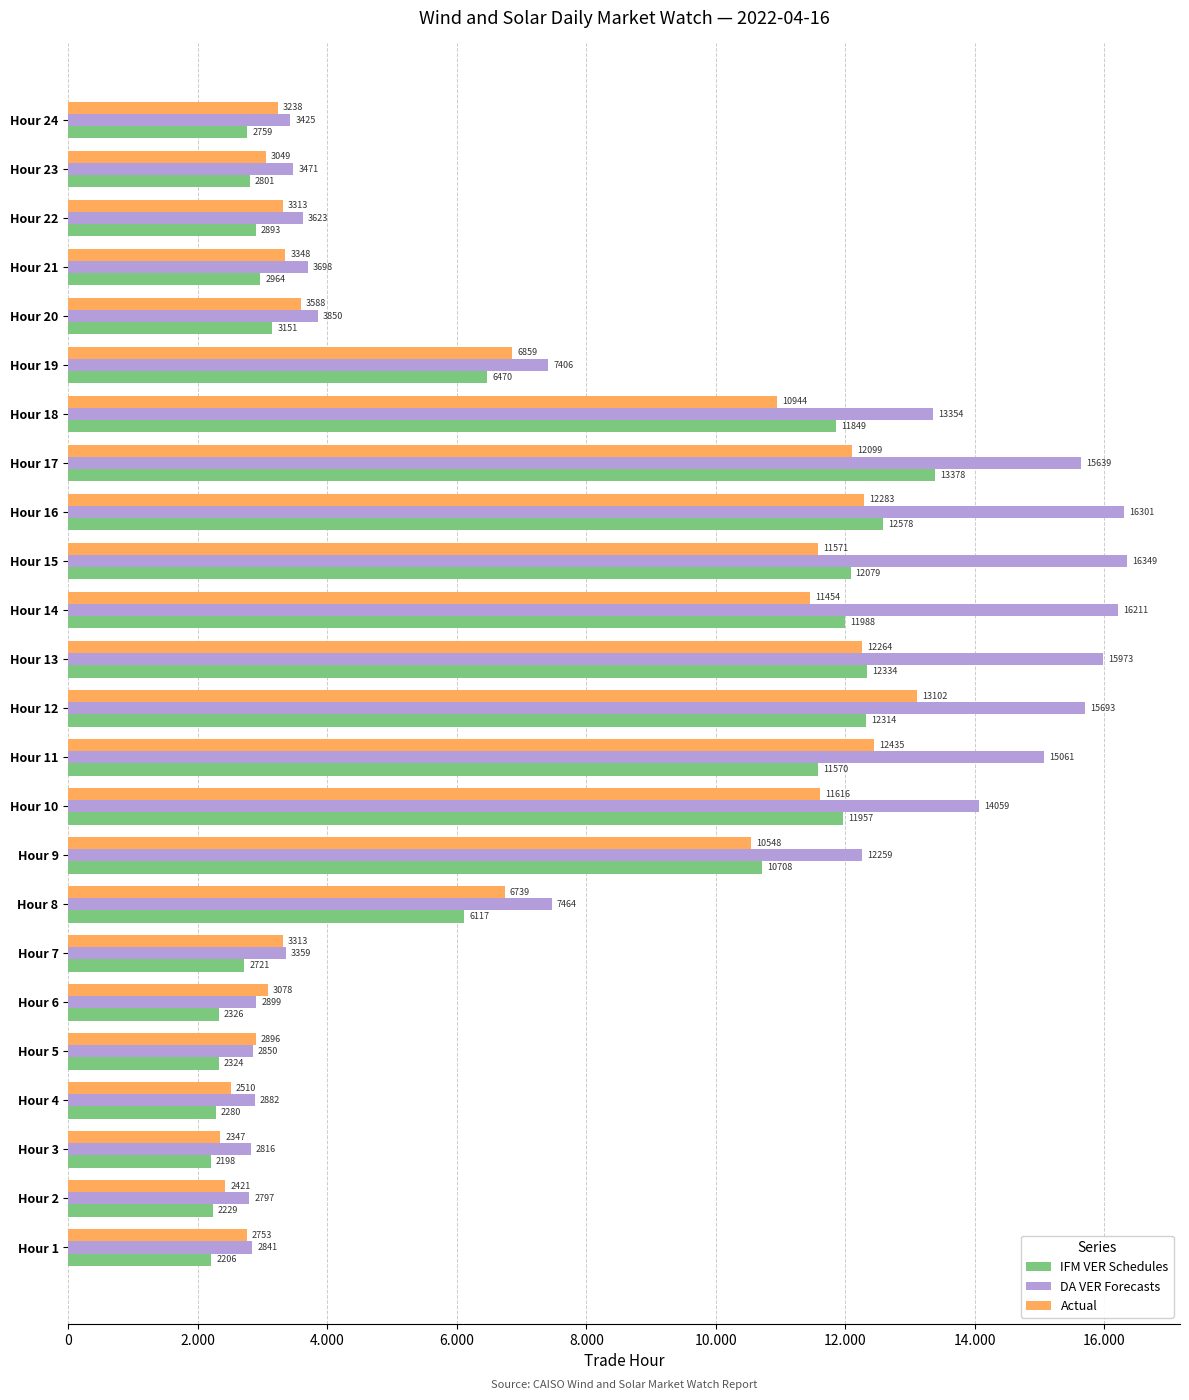

Which category has the highest value in the DA VER Forecasts series?

Hour 15